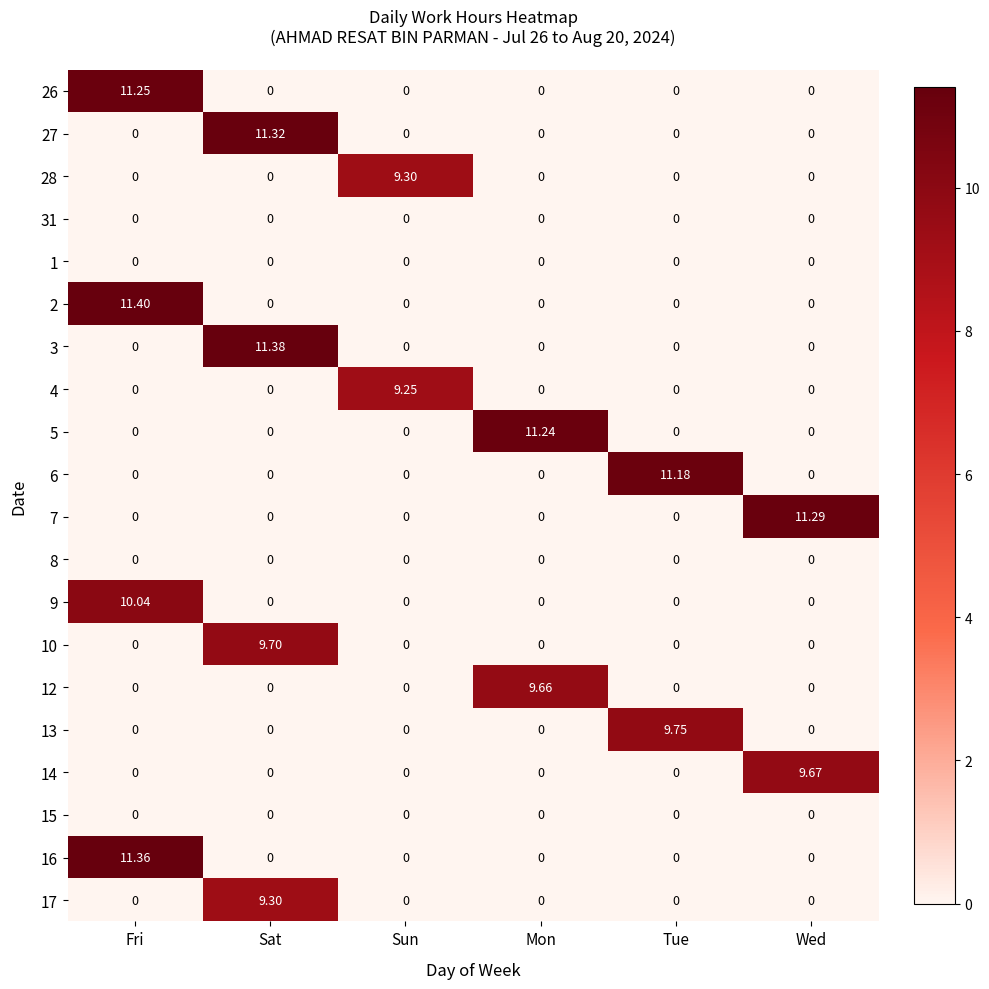

What is the spread (max minus min) of values at Sun?

9.3